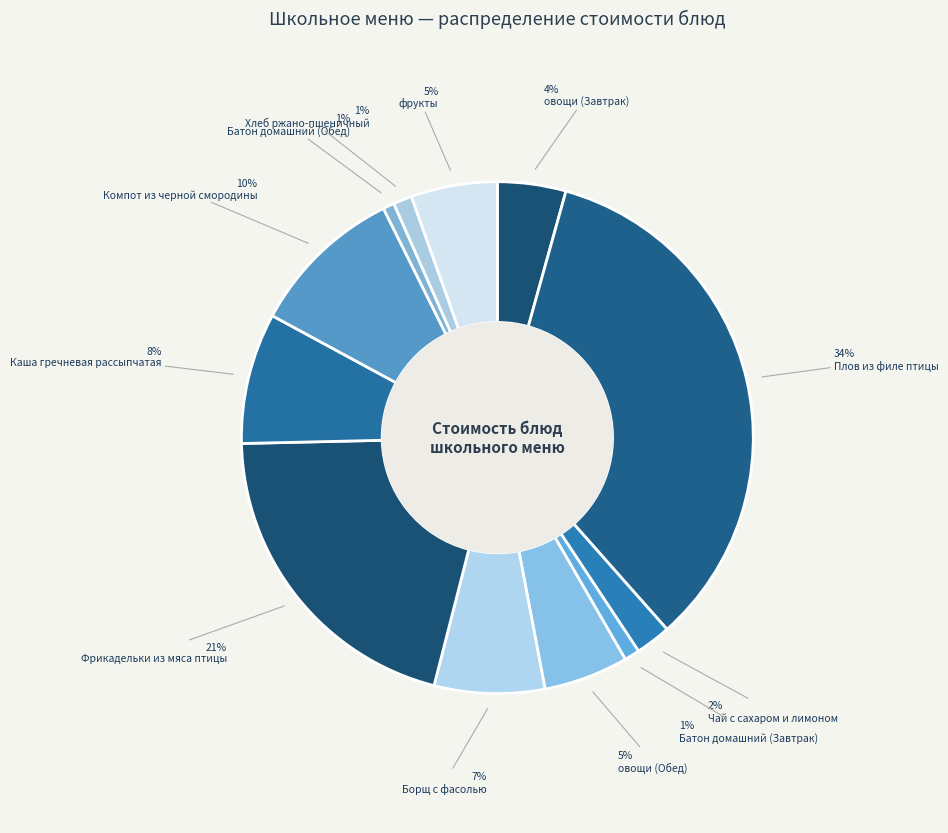

Is фрукты the majority of the pie?

No